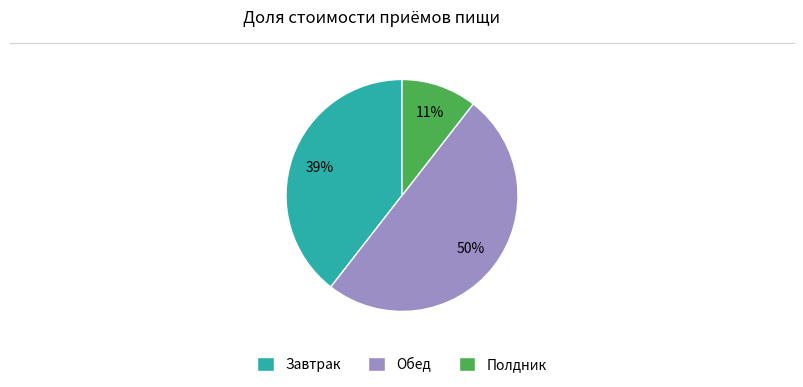

Is it true that Полдник is 19% of the pie?

False